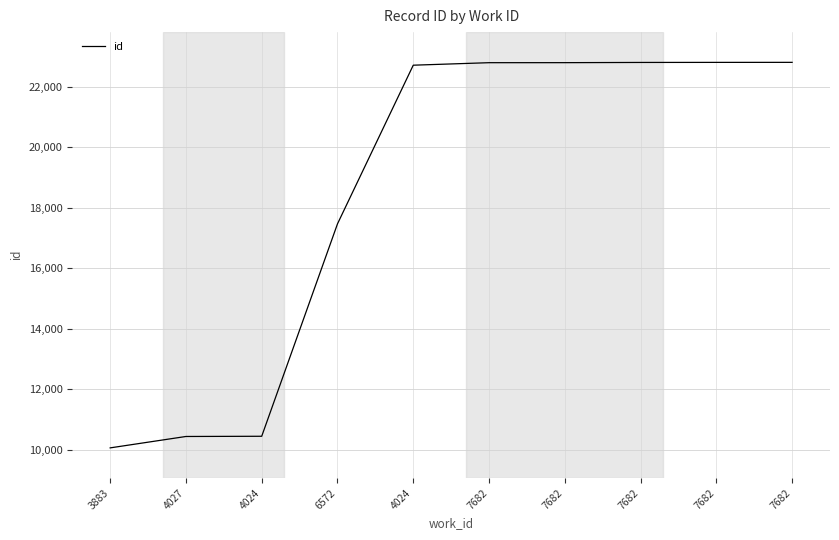

Is this an area chart (filled region under the line)?

No